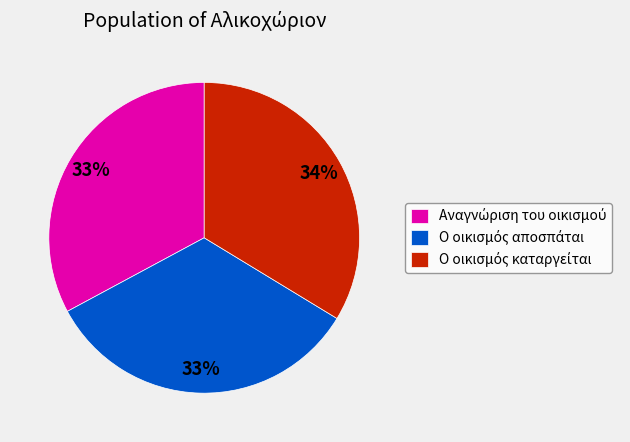

Is there a majority slice in this chart?

No